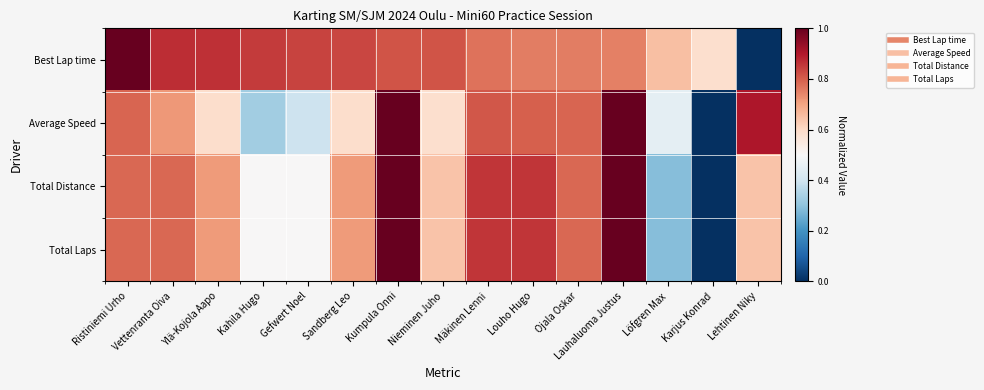

At which category does the chart reach its peak across all series?

Ristiniemi Urho